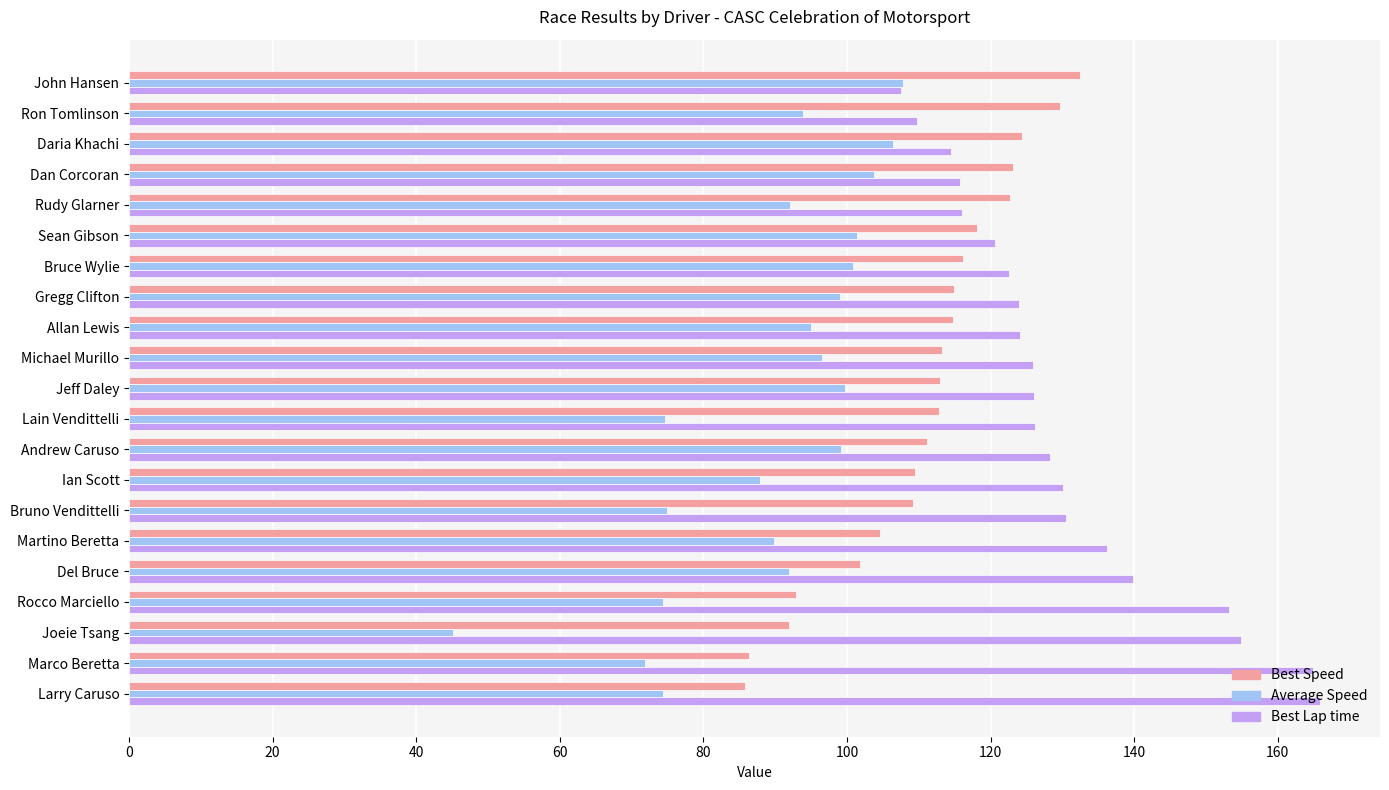

Read the Average Speed value at Marco Beretta.

71.8